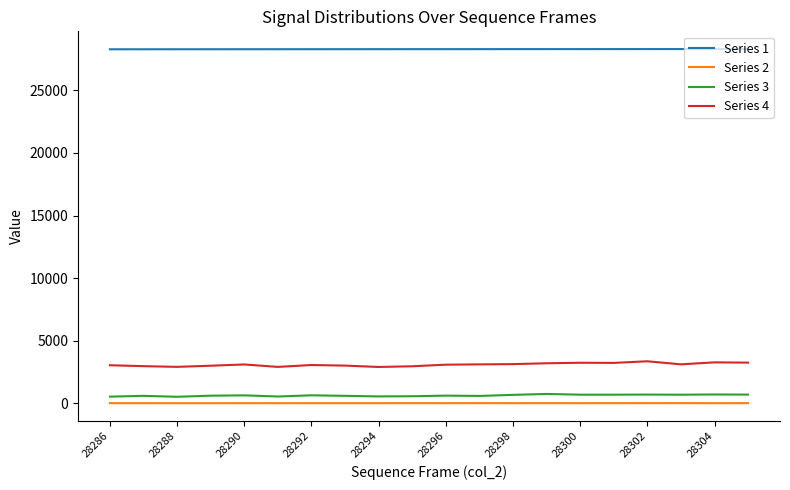

Which series has the largest range (max minus min)?

Series 4